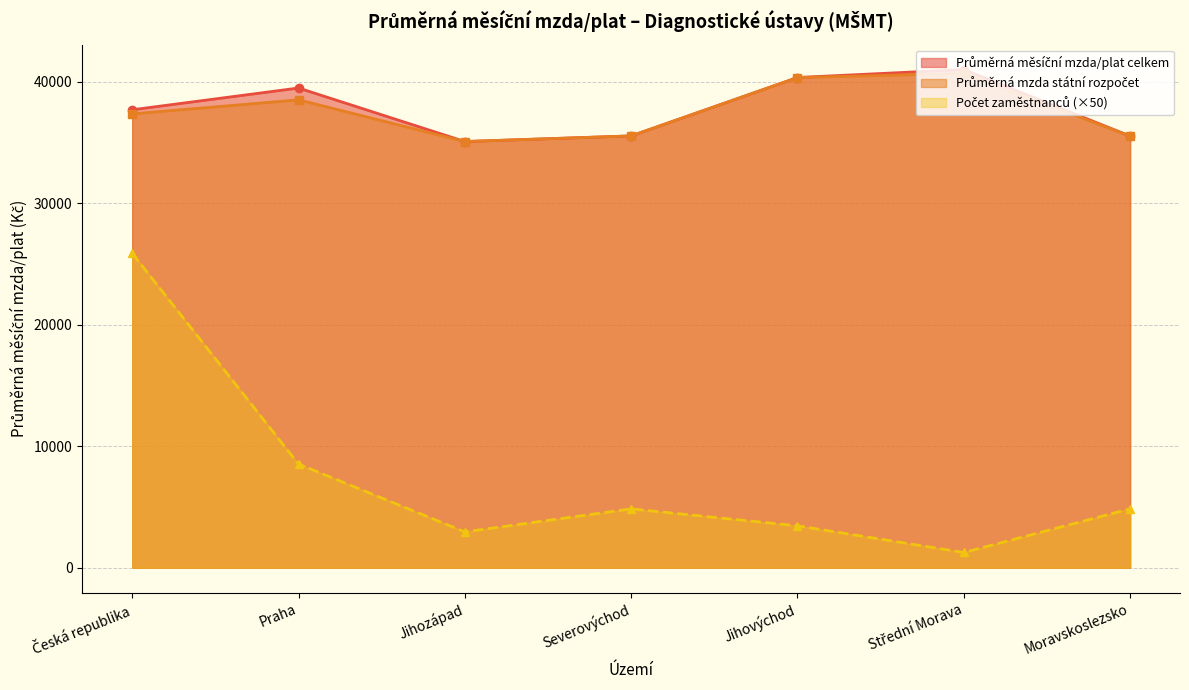

How many data points in Průměrná měsíční mzda/plat celkem are above 37684?

4